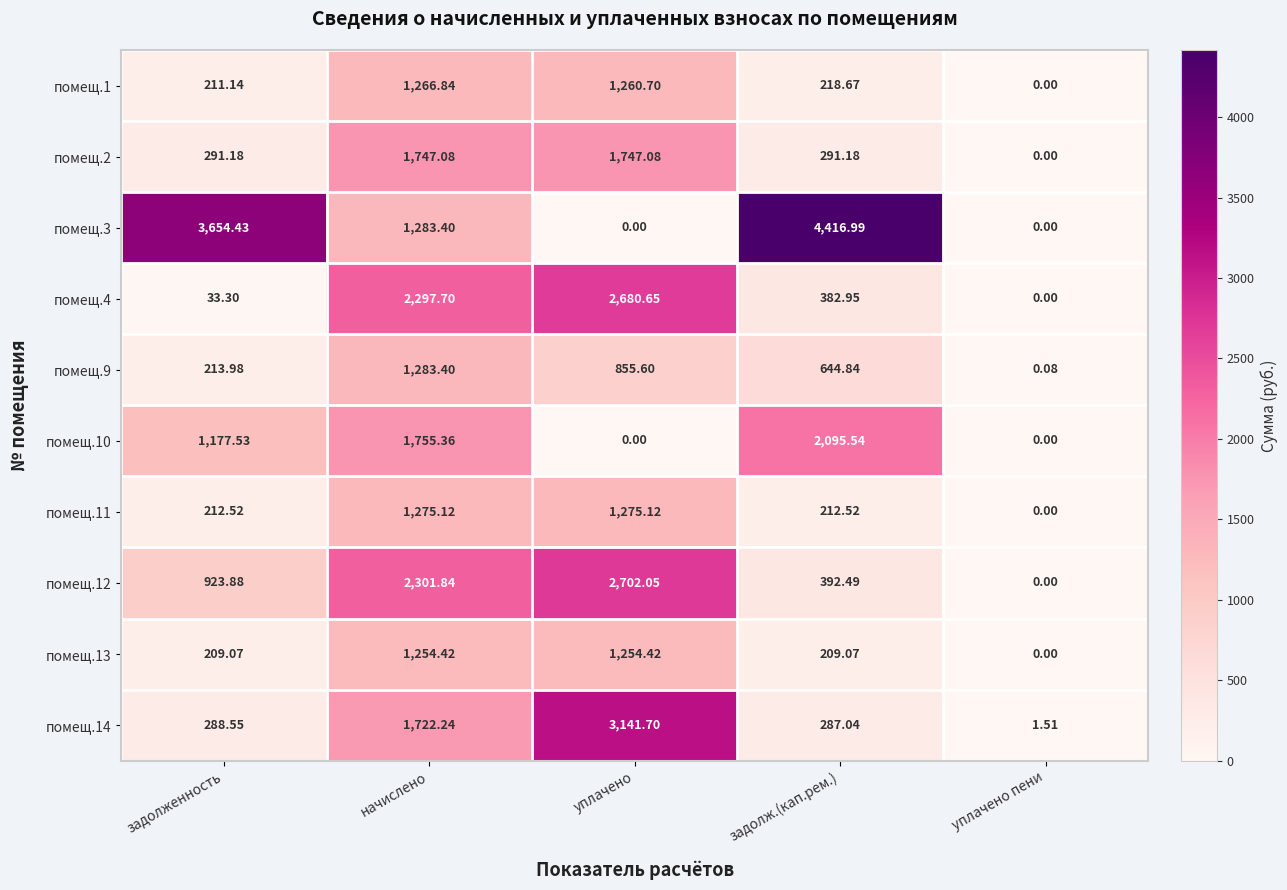

Which category has the highest value in the помещ.9 series?

начислено